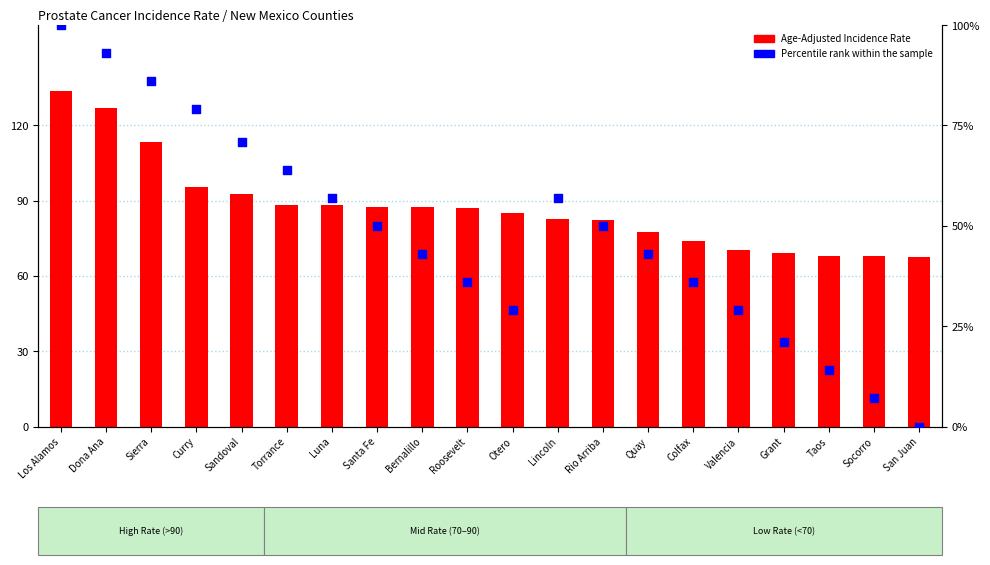

At which category is the sum across all series the highest?

Los Alamos